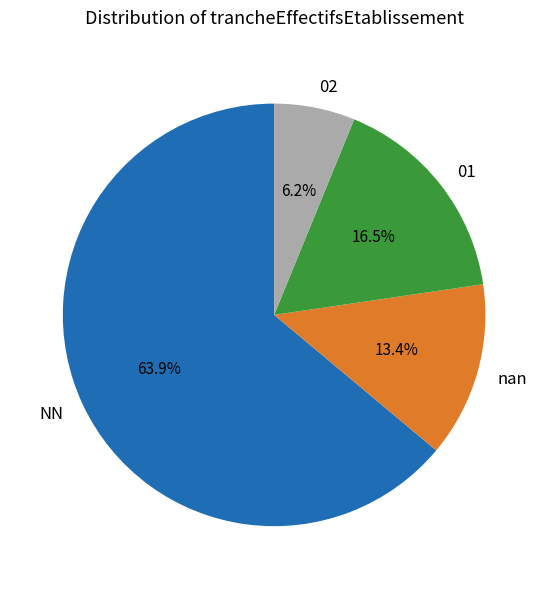

Is there a majority slice in this chart?

Yes